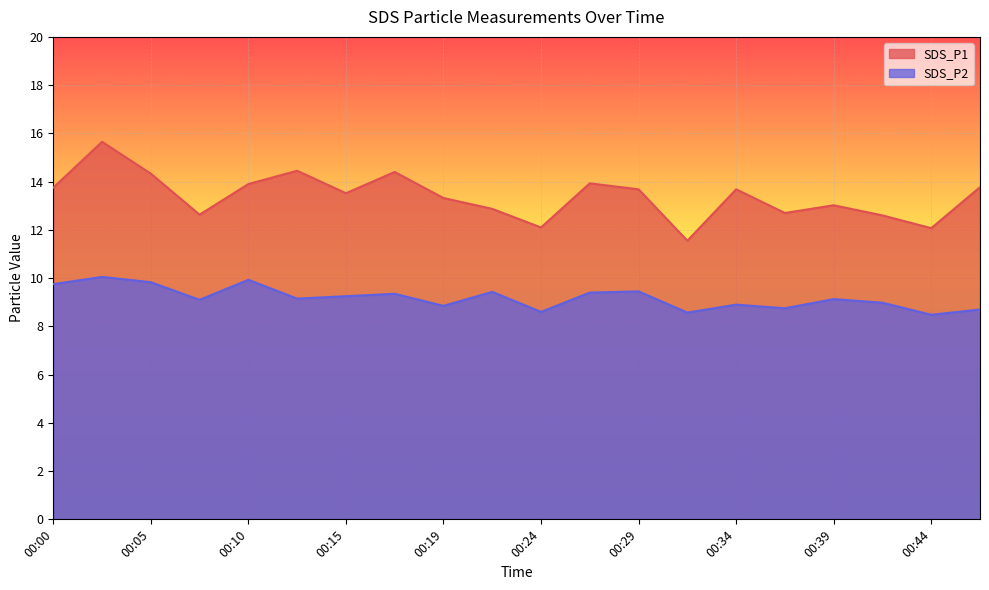

At 00:00, list the series in order from largest to smallest.

SDS_P1, SDS_P2